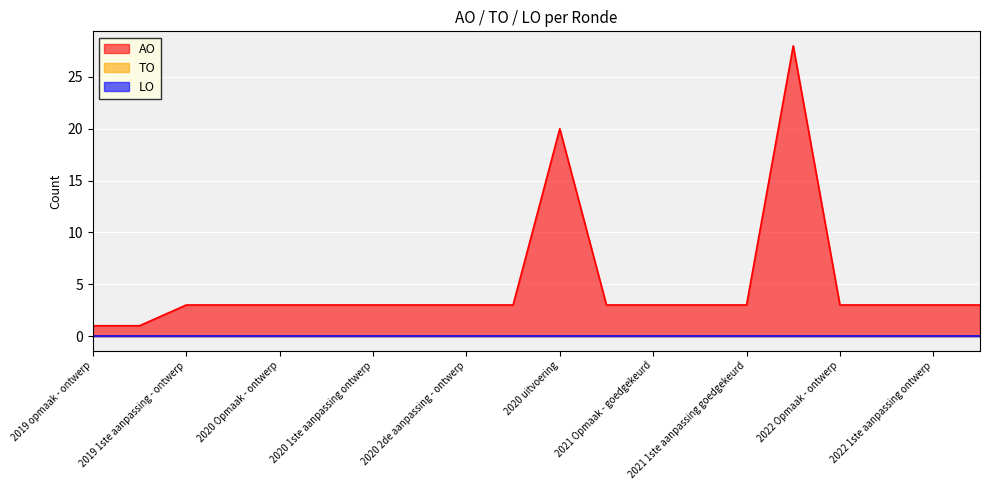

Reading left to right, list all the values displayed in this chart.

AO: 1	1	3	3	3	3	3	3	3	3	20	3	3	3	3	28	3	3	3	3
TO: 0	0	0	0	0	0	0	0	0	0	0	0	0	0	0	0	0	0	0	0
LO: 0	0	0	0	0	0	0	0	0	0	0	0	0	0	0	0	0	0	0	0